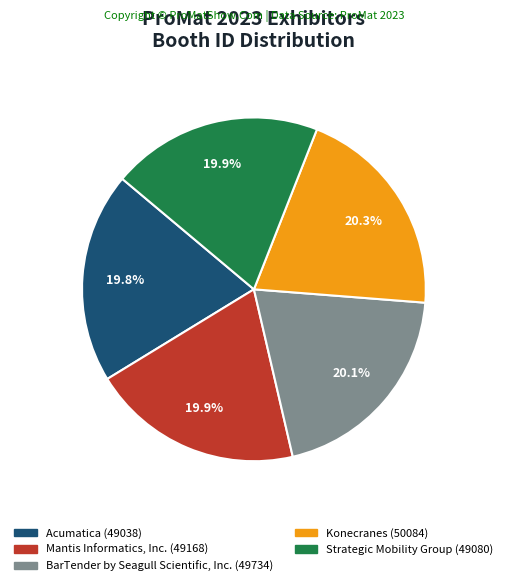

How many segments does this pie chart have?

5